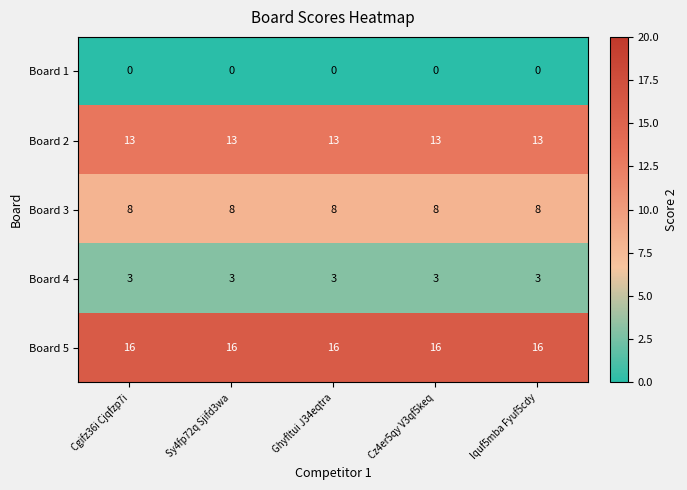

What is the spread (max minus min) of values at Ghyfltui J34eqtra?

16